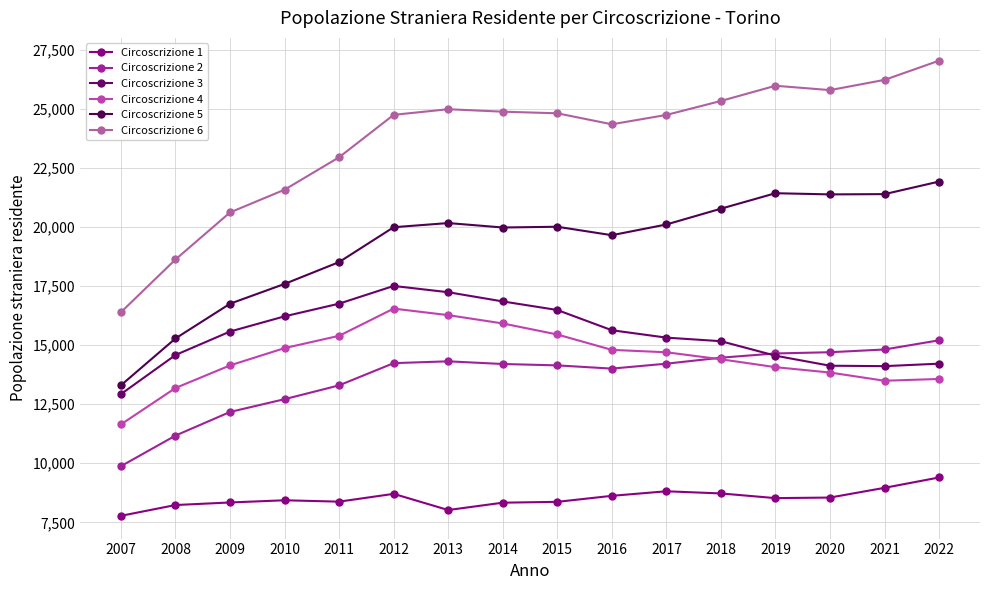

True or false: Circoscrizione 6 and Circoscrizione 1 cross at least once.

False